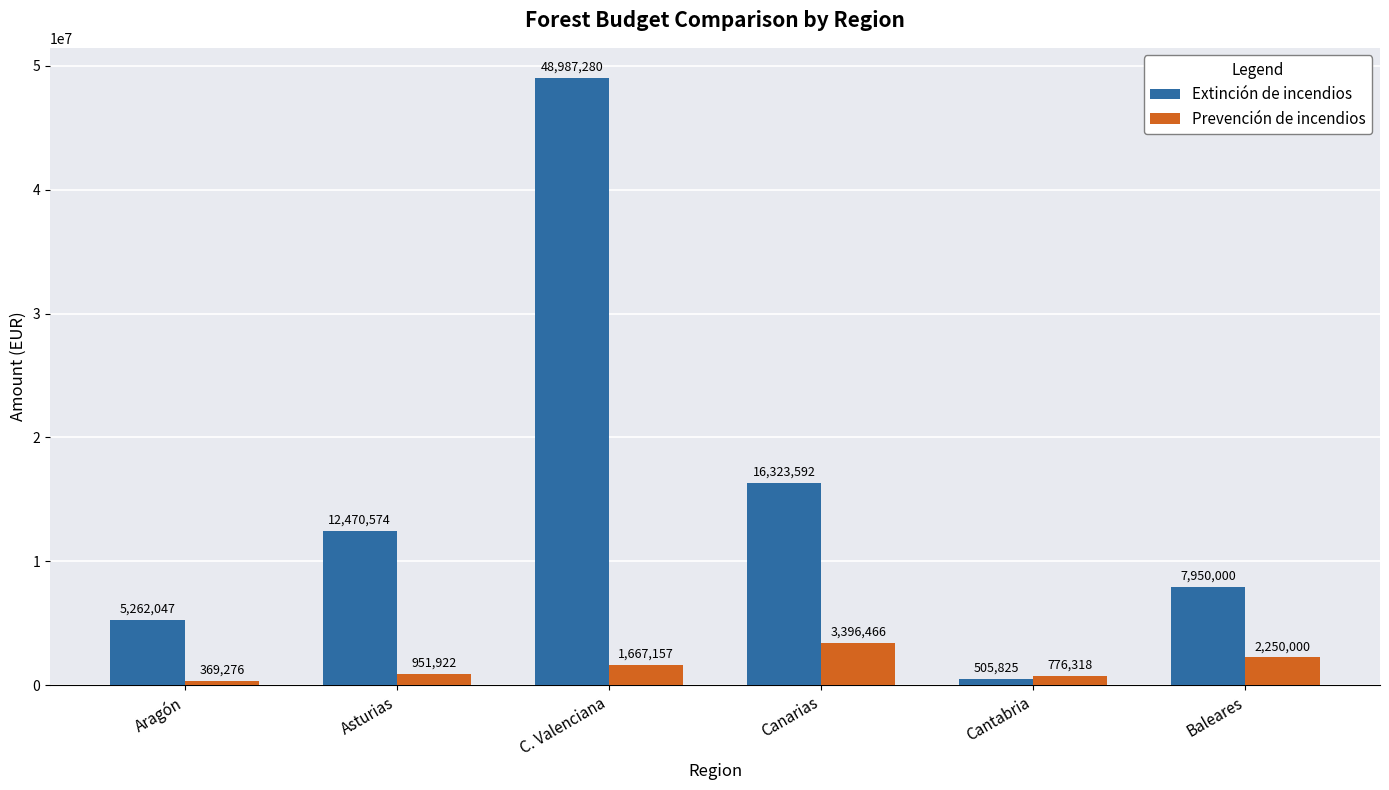

Is the value of Prevención de incendios at Canarias greater than the value of Extinción de incendios at Baleares?

No